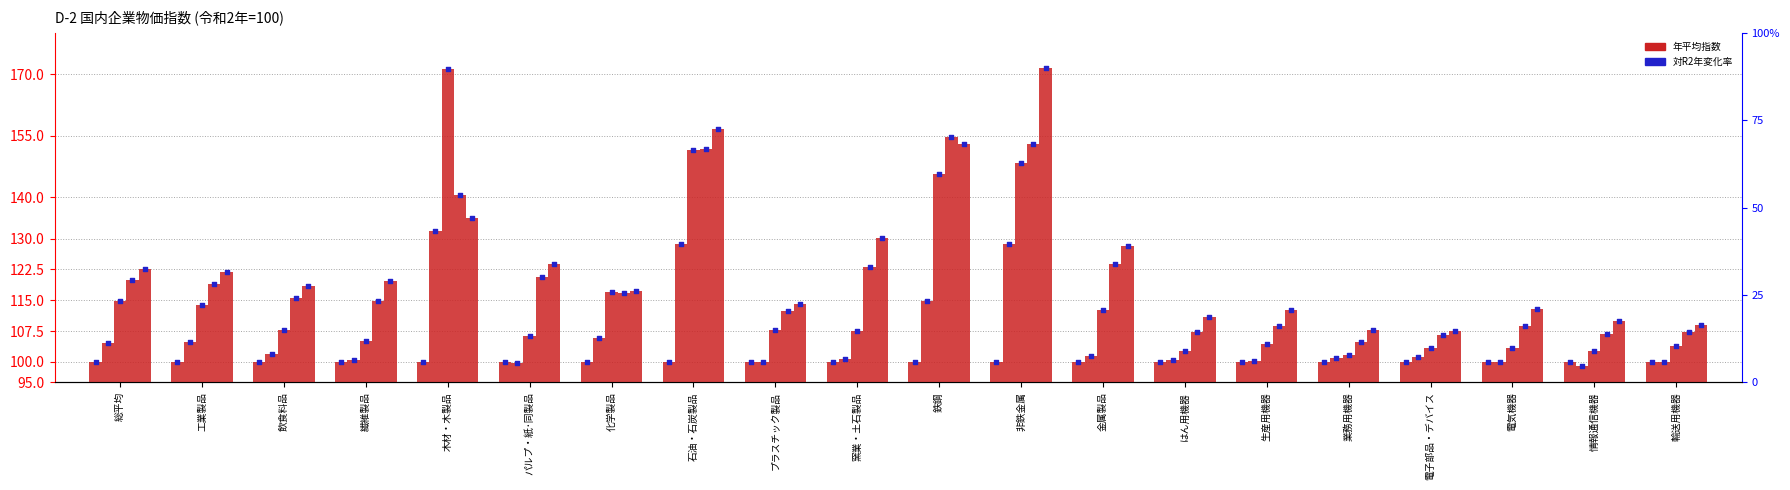

At how many categories does at least one series exceed 6?

20